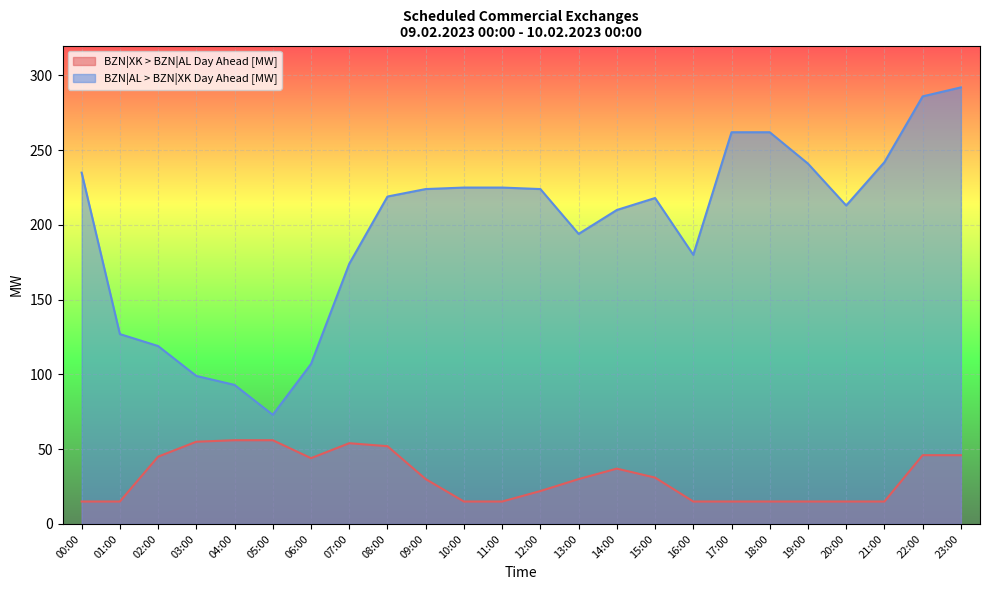

Rank the series at 21:00 from lowest to highest value.

BZN|XK > BZN|AL Day Ahead [MW], BZN|AL > BZN|XK Day Ahead [MW]